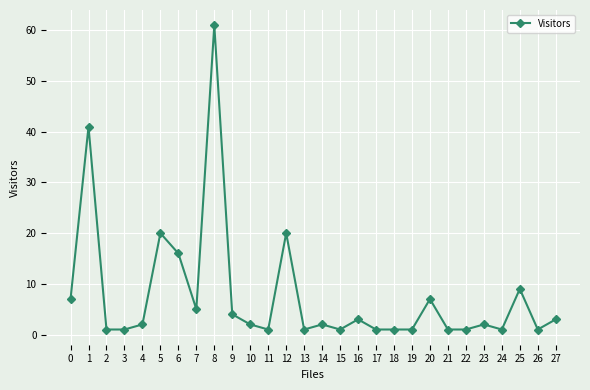

Is it true that the value at 6 is 5?

False